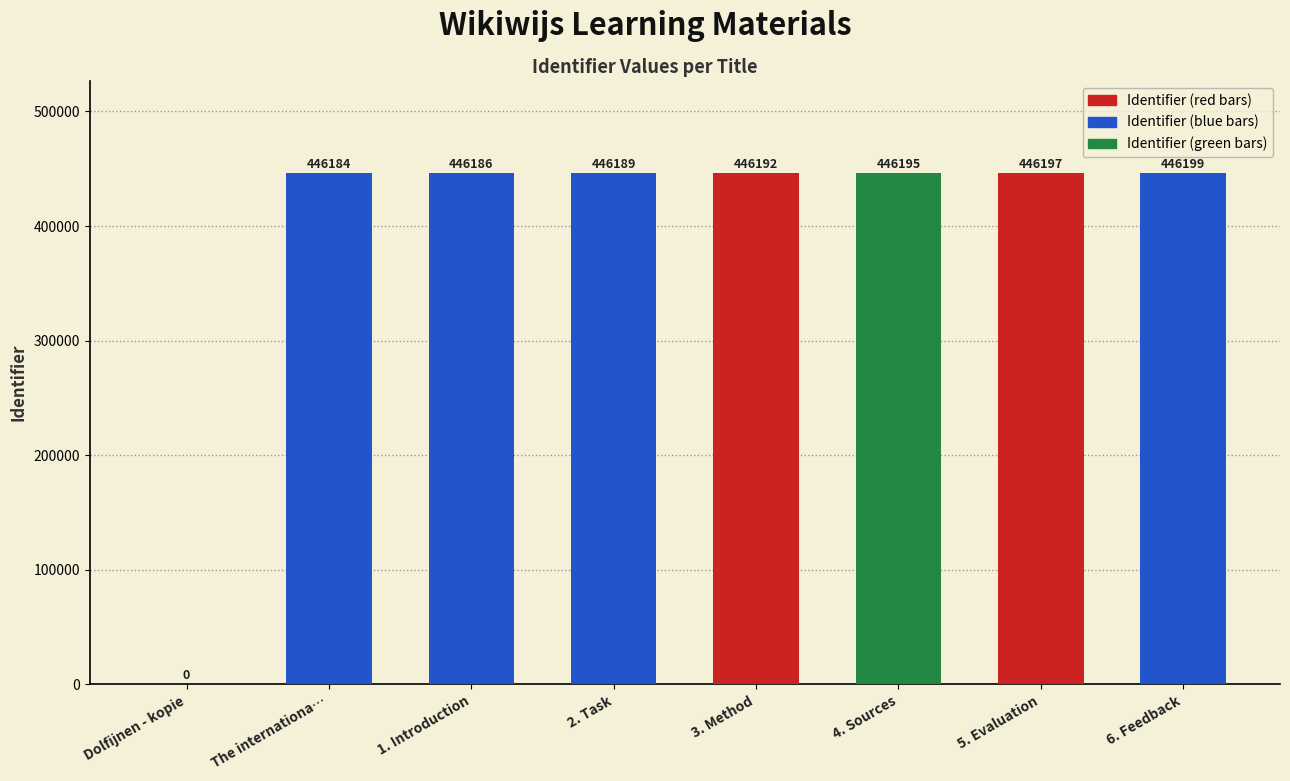

How many distinct data groups are displayed?

1